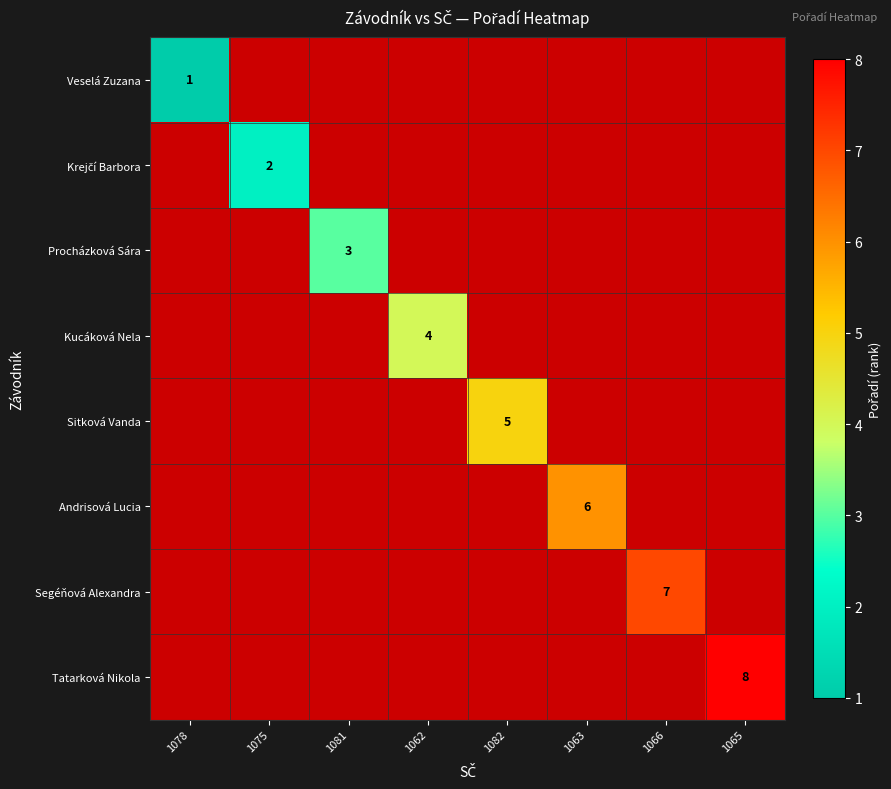

How many distinct data groups are displayed?

8